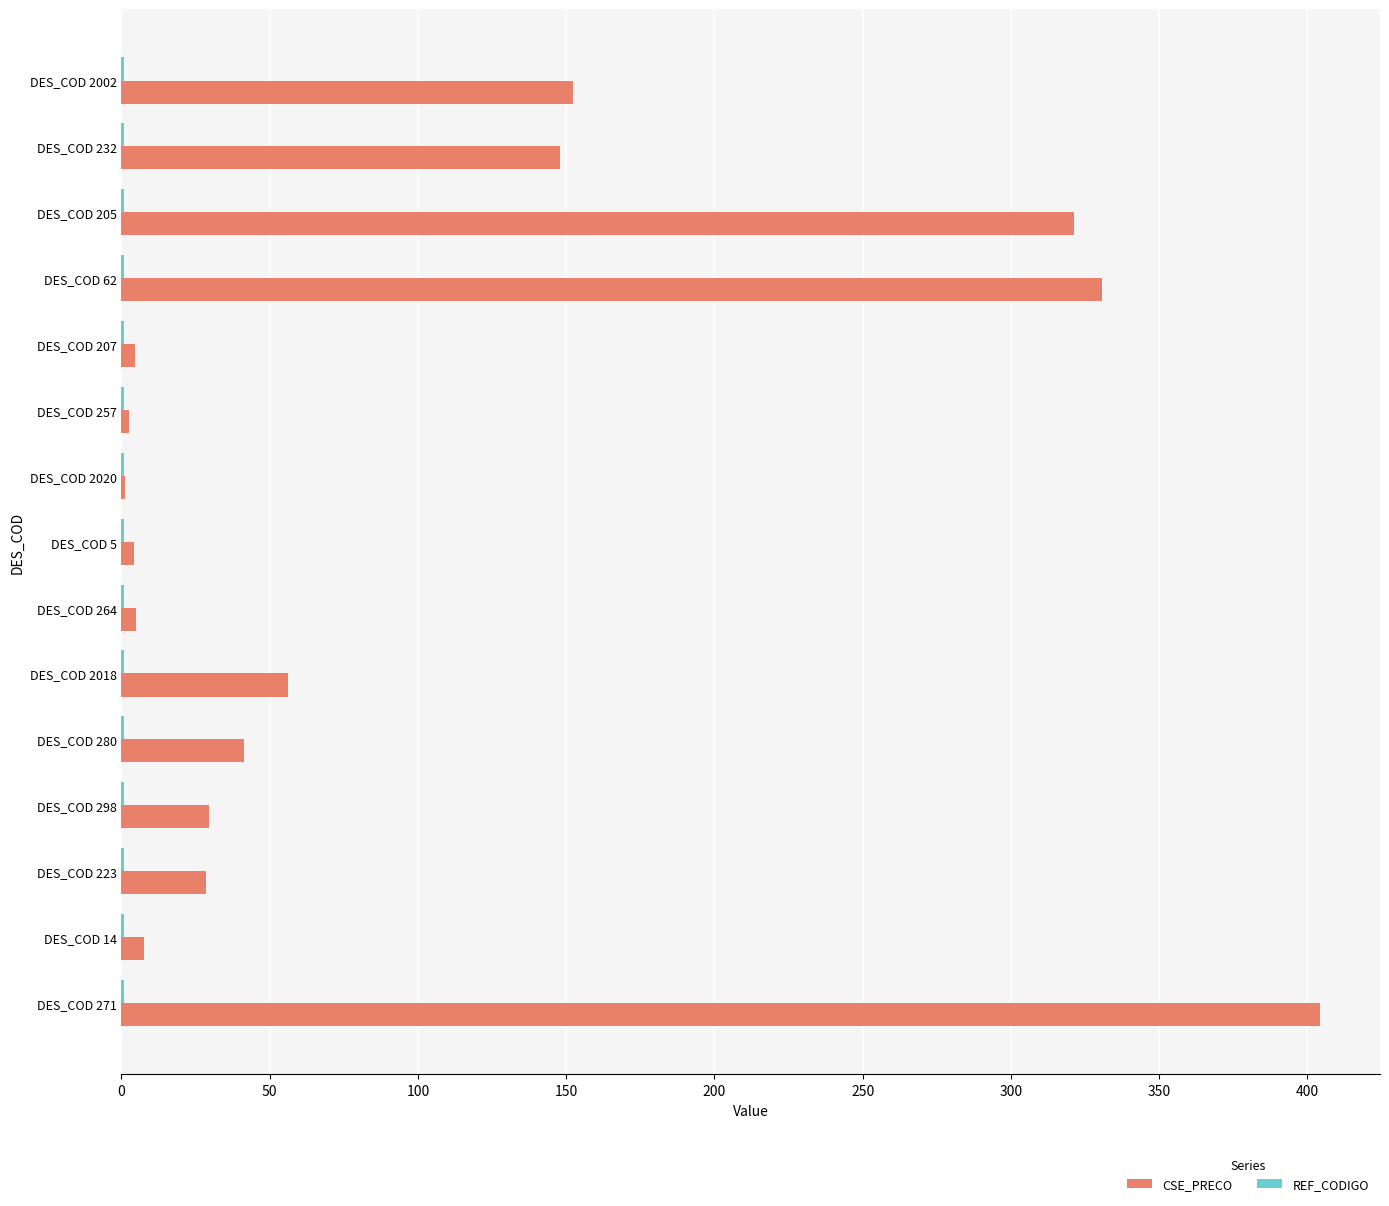

Is it true that CSE_PRECO equals 29.6 at DES_COD 298?

True